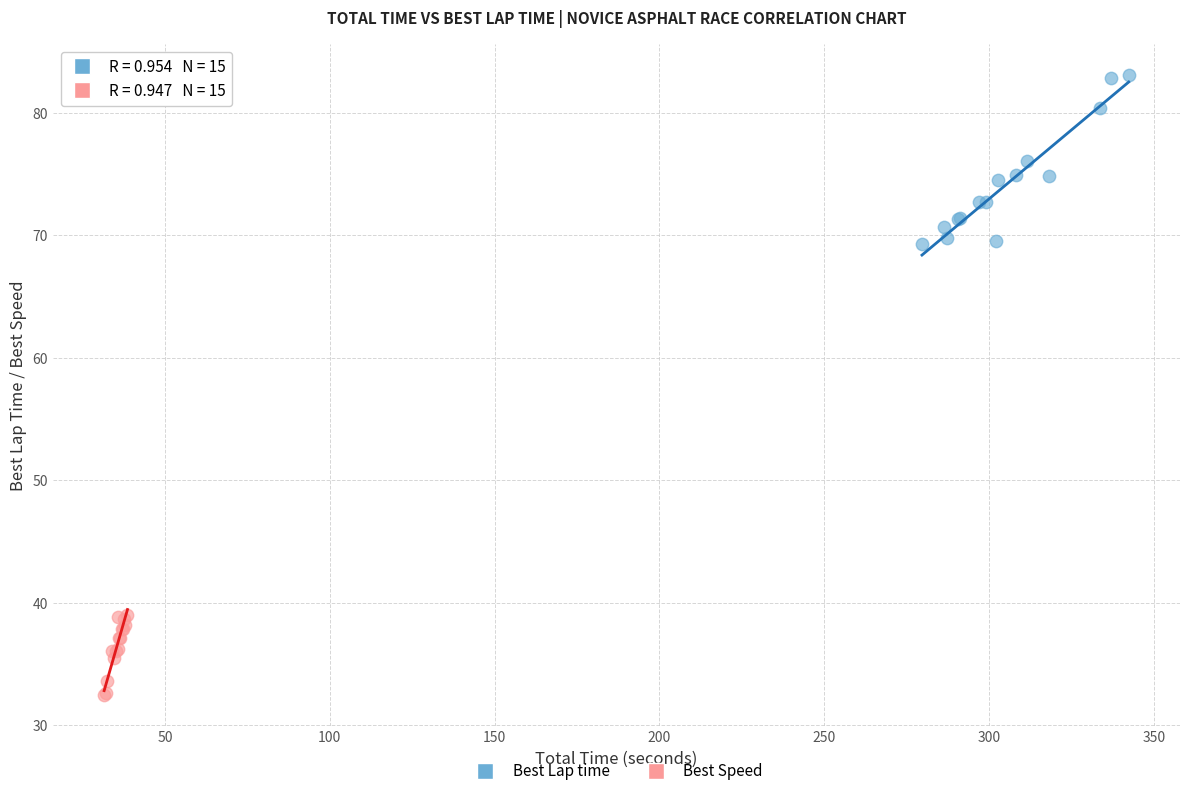

What are all the series names shown in the legend?

Best Lap time, Best Speed